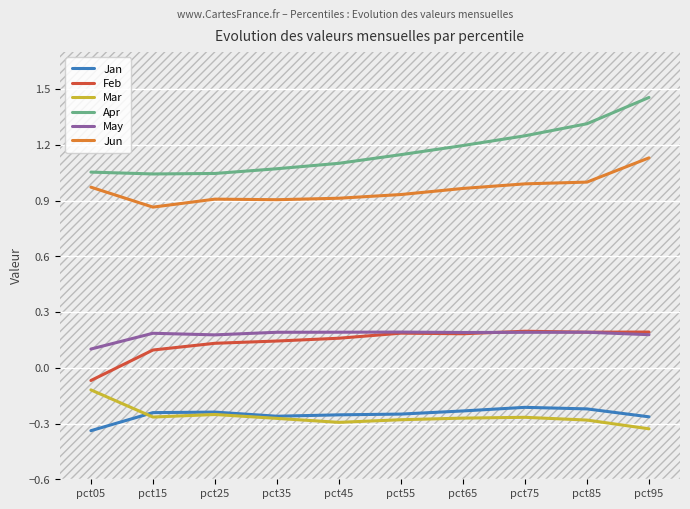

True or false: Mar has a value of -0.5 at pct75.

False